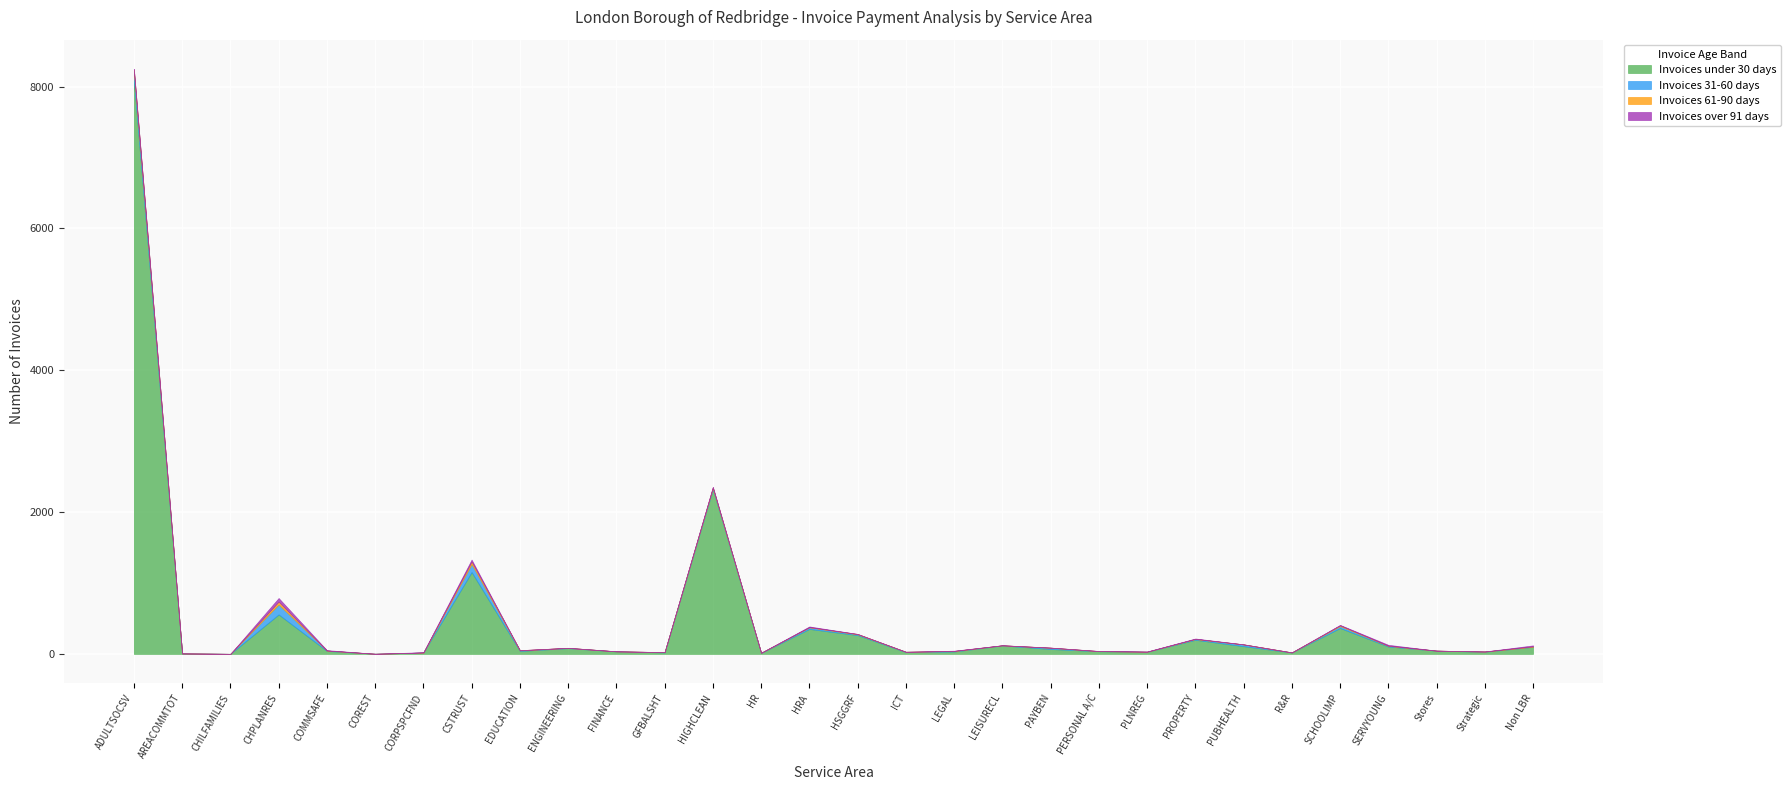

In Invoices under 30 days, how many points are higher than both neighbors (excluding endpoints)?

8